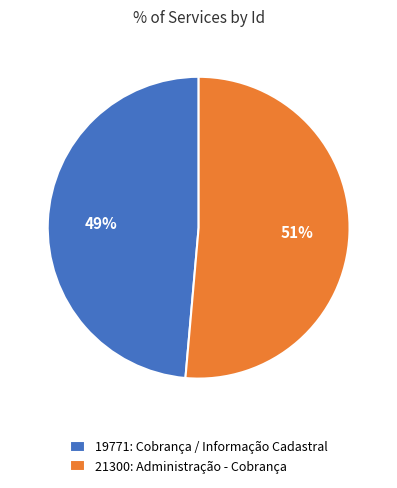

How many slices are in this pie chart?

2